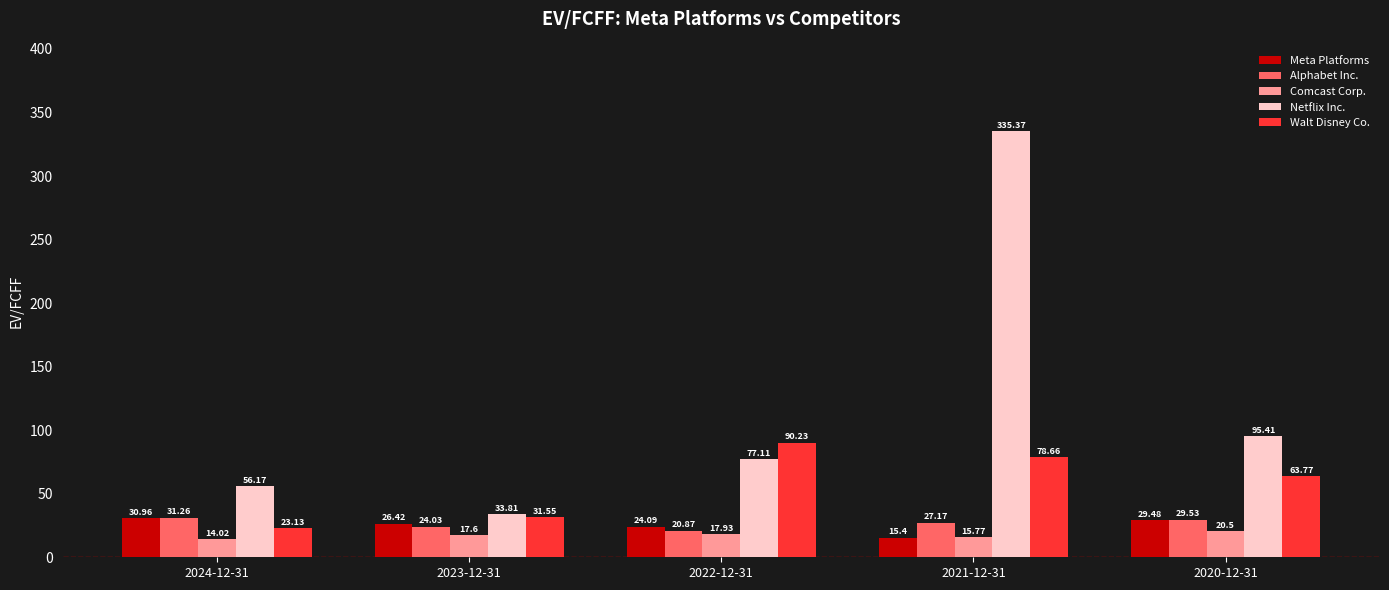

What is the difference between the maximum and minimum values in the Walt Disney Co. series?

67.1